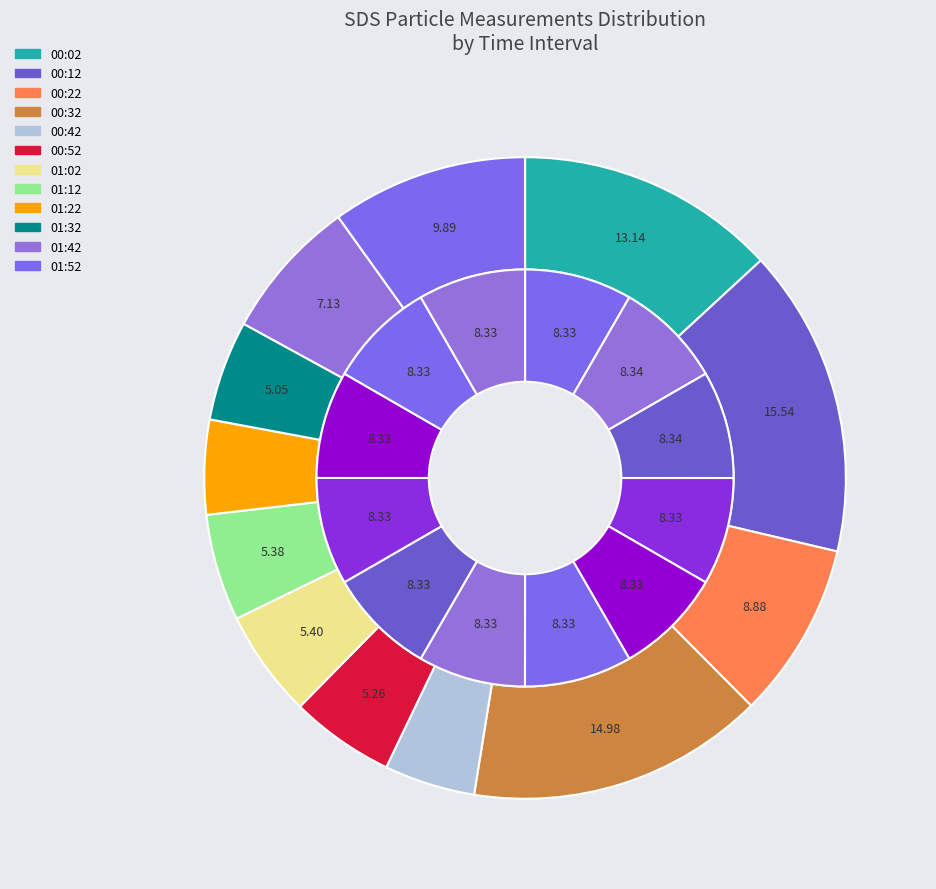

What is the total percentage of 01:32 and 01:42?

12.2%